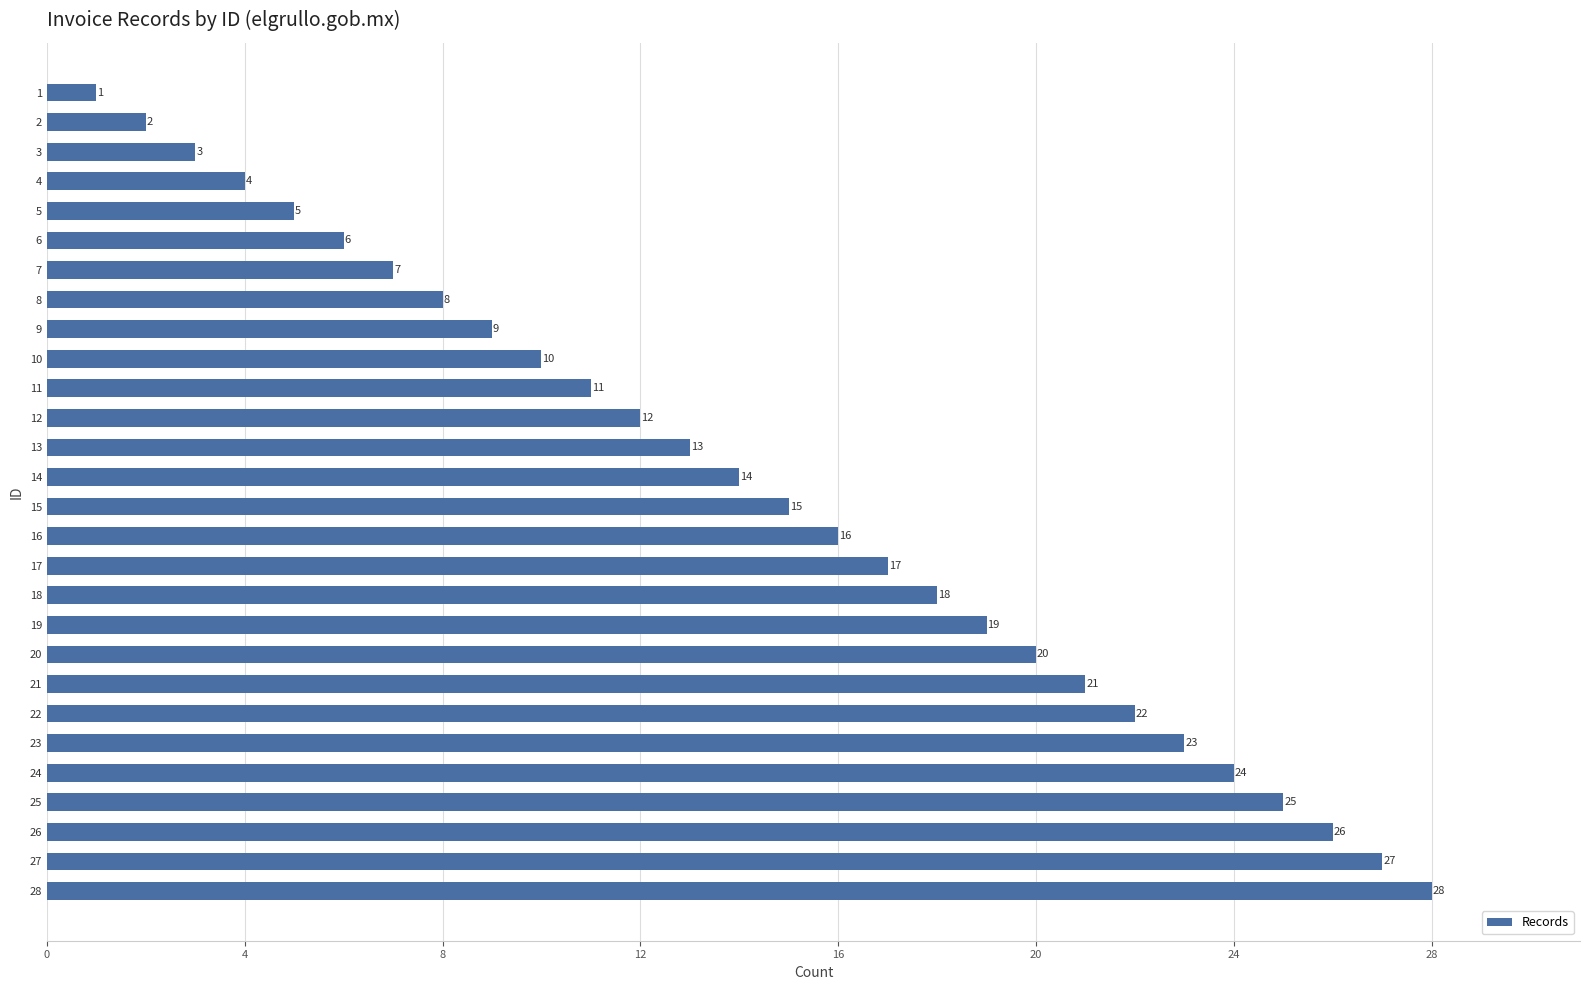

What value does the data have at 13, to the nearest 5?

15